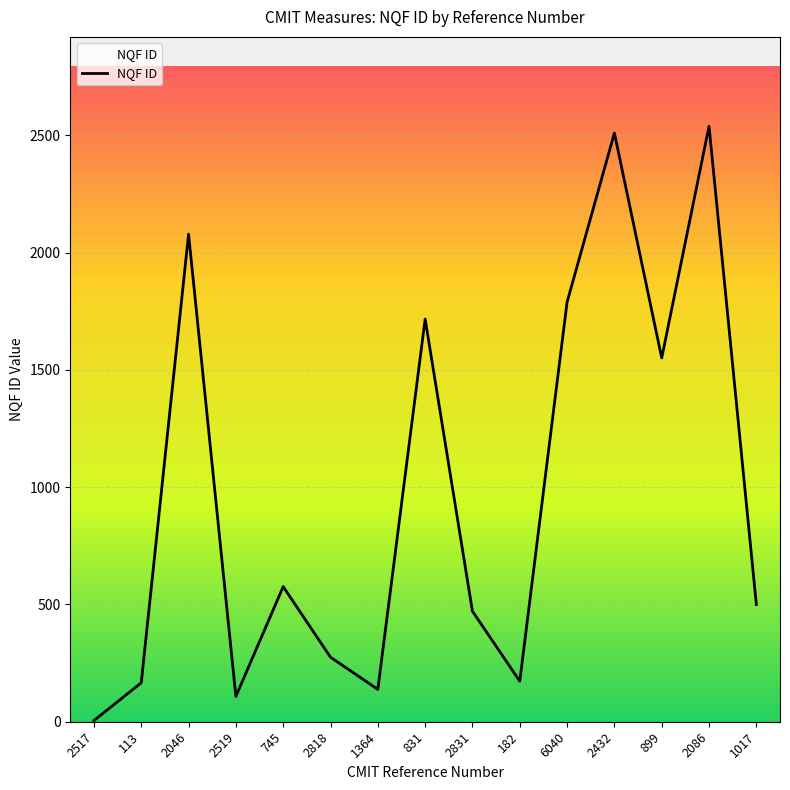

Approximately how many times larger is the value at 113 compared to 2818?

0.6